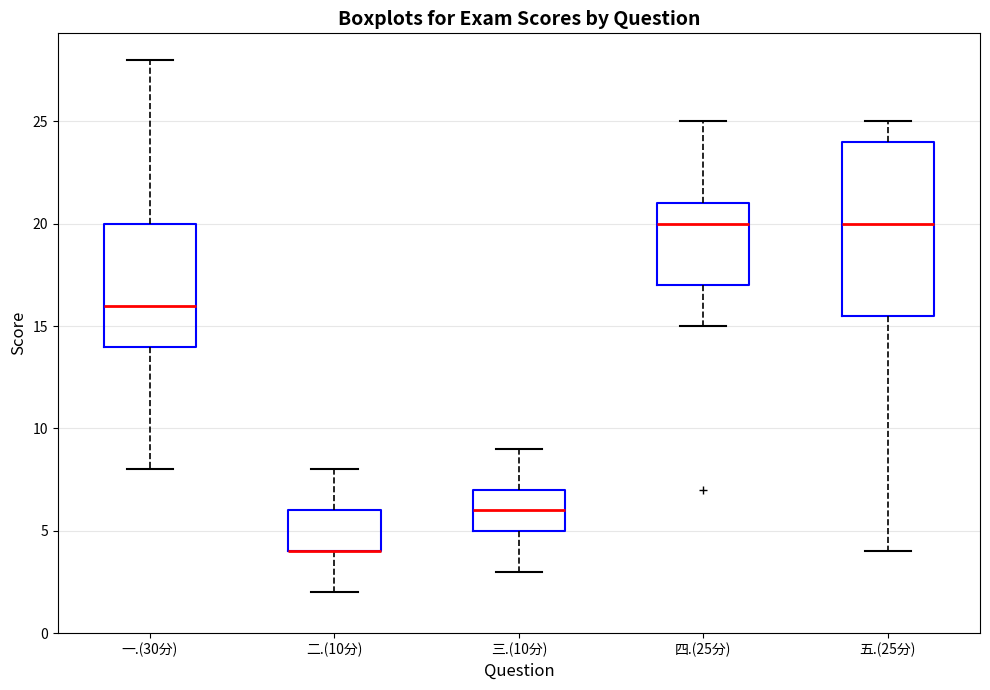

Reading left to right, transcribe this box plot: for each box, give where its median line is, the range the box spans, and where its two whiskers end, as read against the y-axis. The values are not printed on the chart, so give them approximately, as read against the axis.

一.(30分): median 16.0, box 14.0 to 20.0, whiskers 8.0 to 28.0
二.(10分): median 4.0 (drawn on the box's lower edge), box 4.0 to 6.0, whiskers 2.0 to 8.0
三.(10分): median 6.0, box 5.0 to 7.0, whiskers 3.0 to 9.0
四.(25分): median 20.0, box 17.0 to 21.0, whiskers 15.0 to 25.0
五.(25分): median 20.0, box 15.5 to 24.0, whiskers 4.0 to 25.0